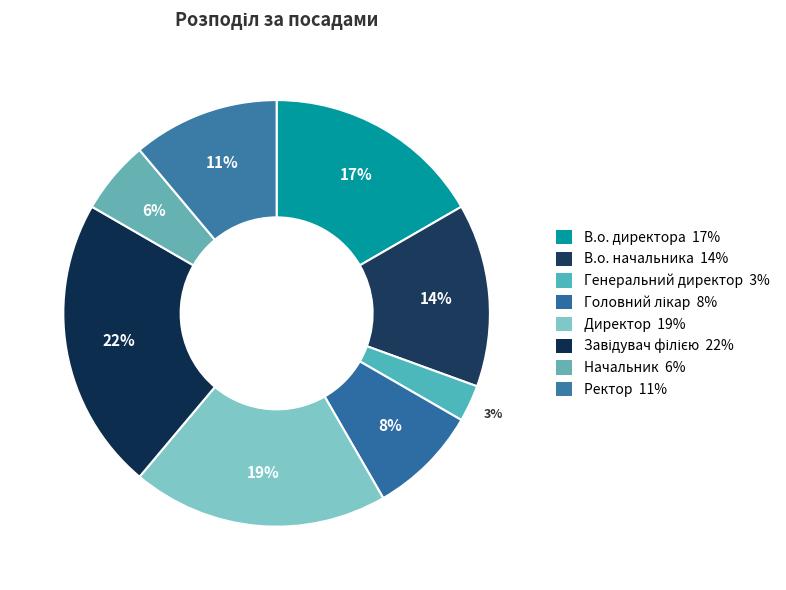

Which category has the biggest portion of the pie?

Завідувач філією